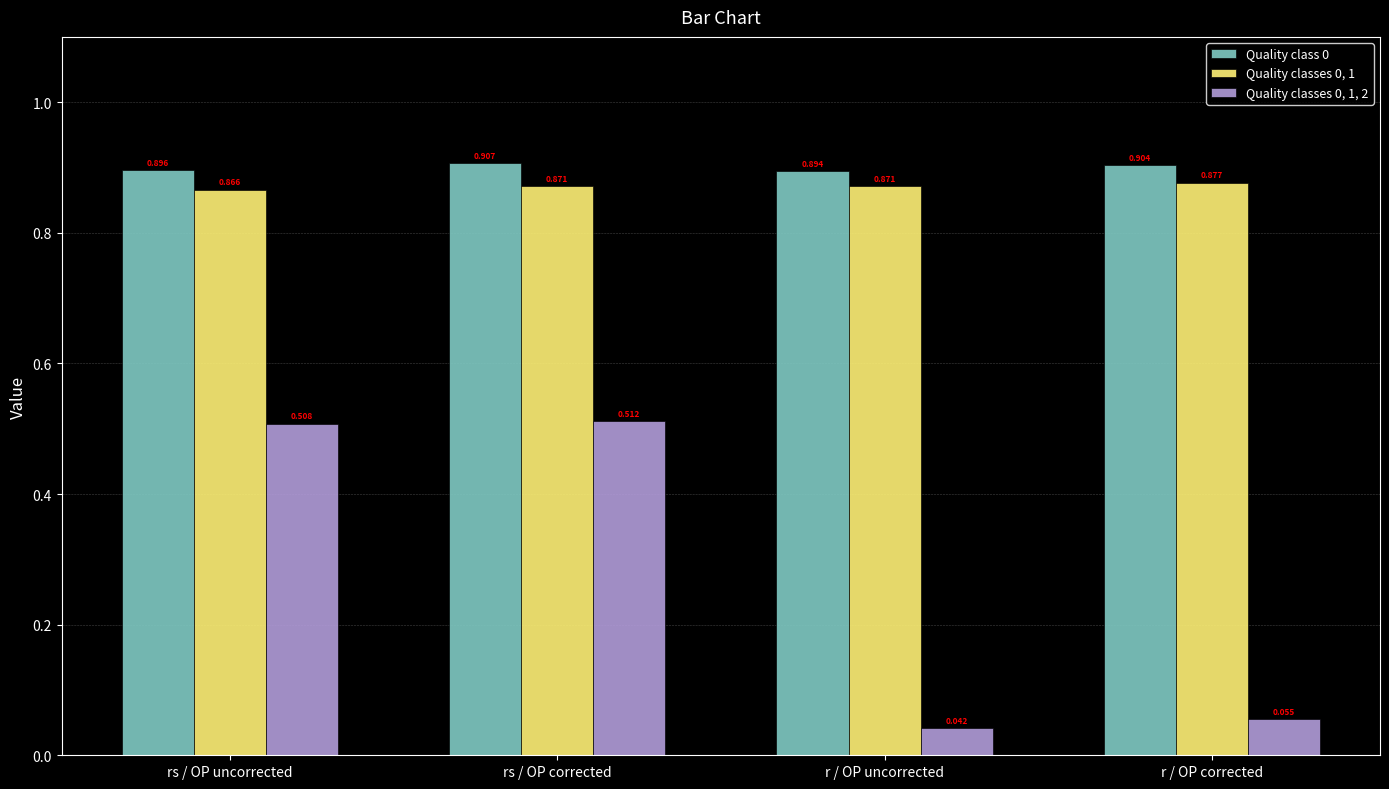

At which label does Quality classes 0, 1 reach its minimum?

rs / OP uncorrected